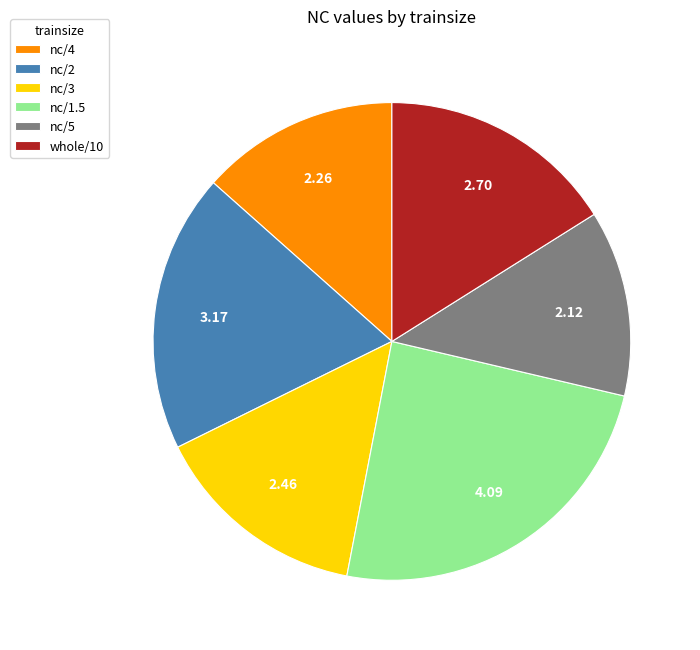

Combined, do nc/2 and nc/3 account for over 50%?

No